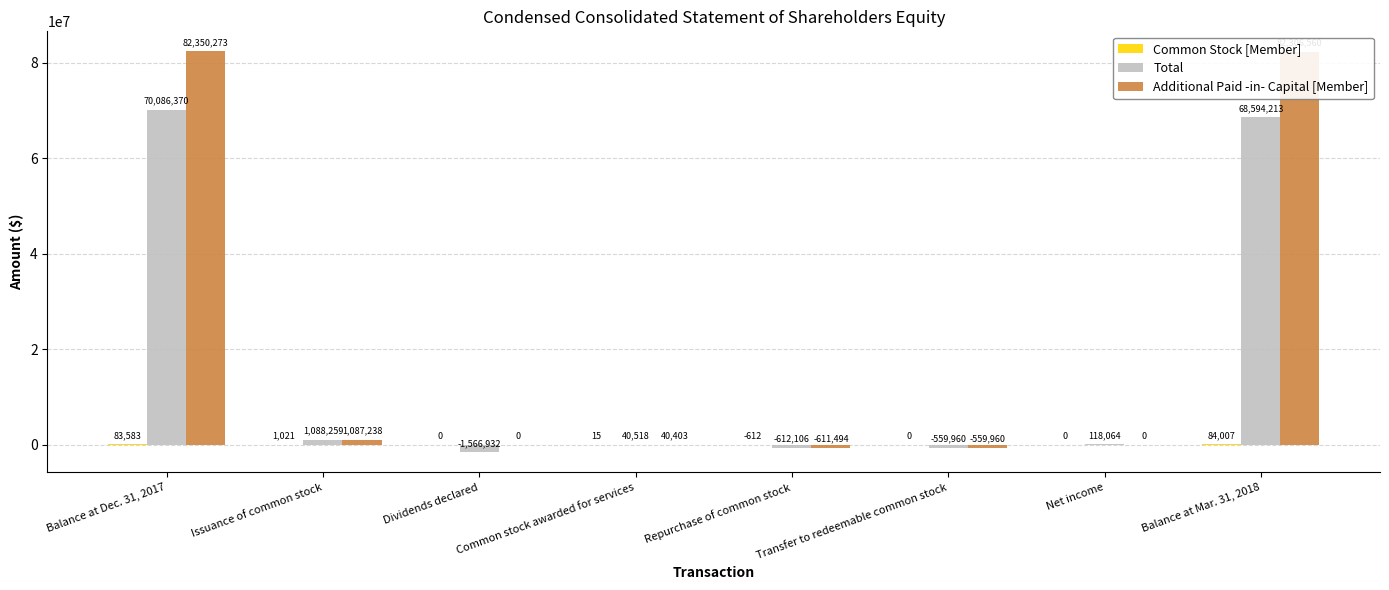

At which label is Total closest to 34259719?

Issuance of common stock